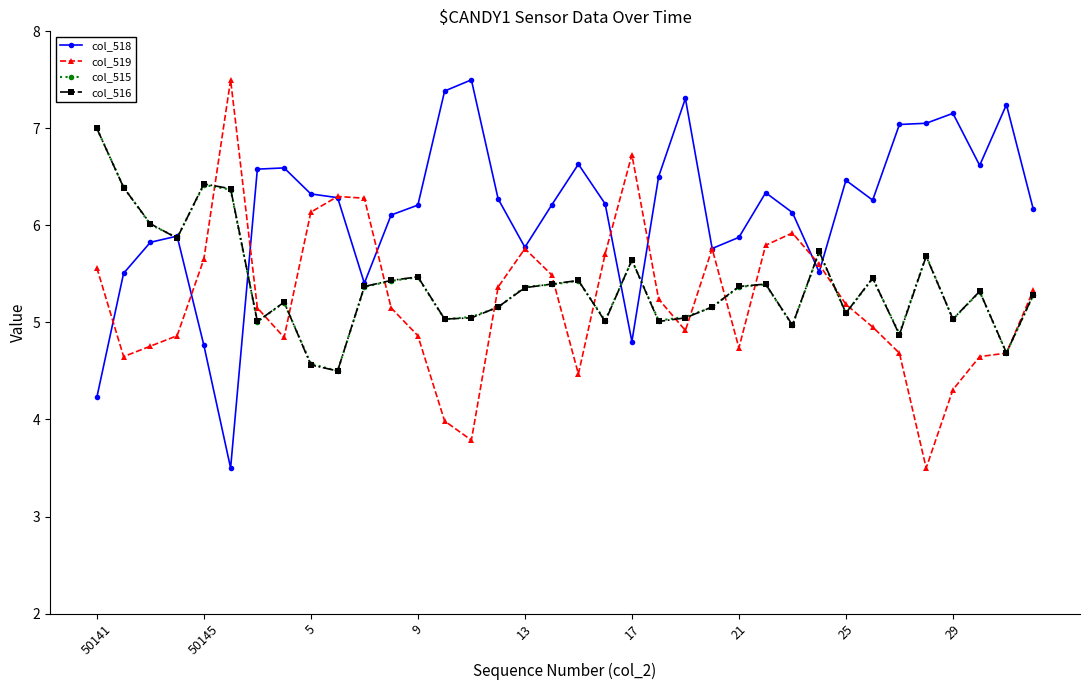

Which series has the largest total across all categories?

col_518